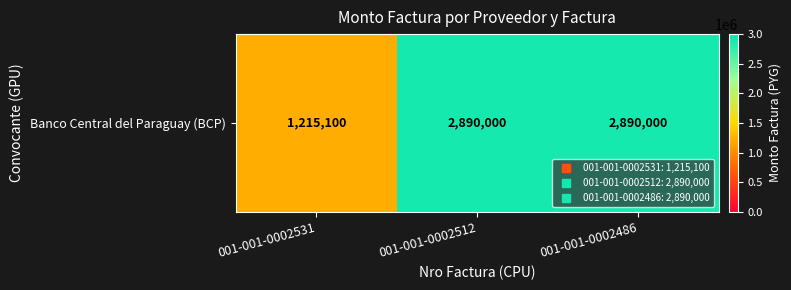

At which label is the value closest to 2052550?

001-001-0002531